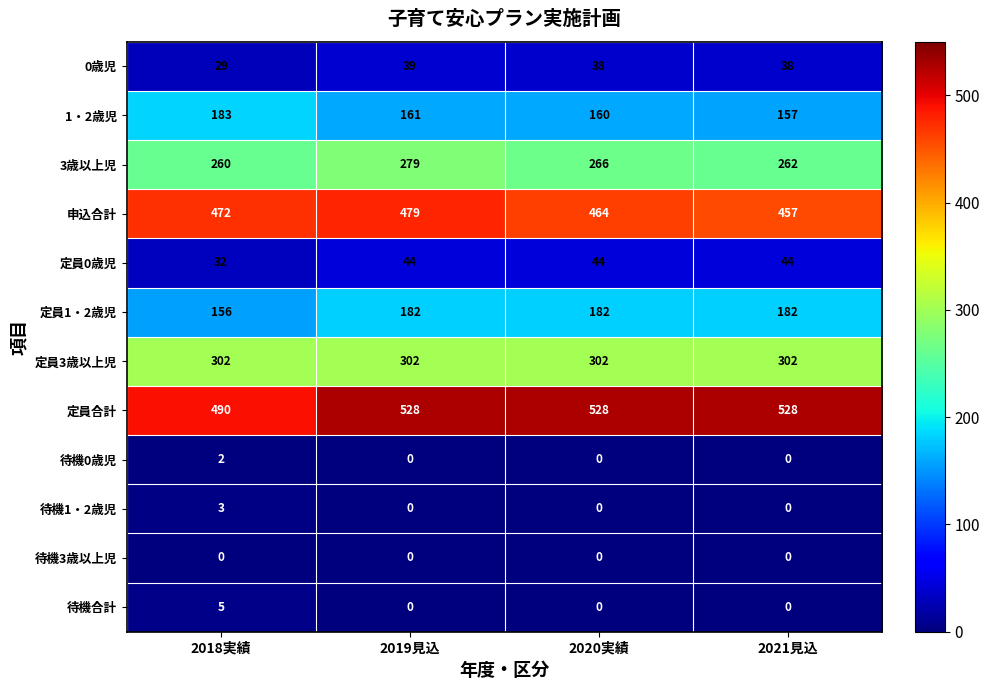

The 申込合計 series shows 774 at 2021見込. True or false?

False